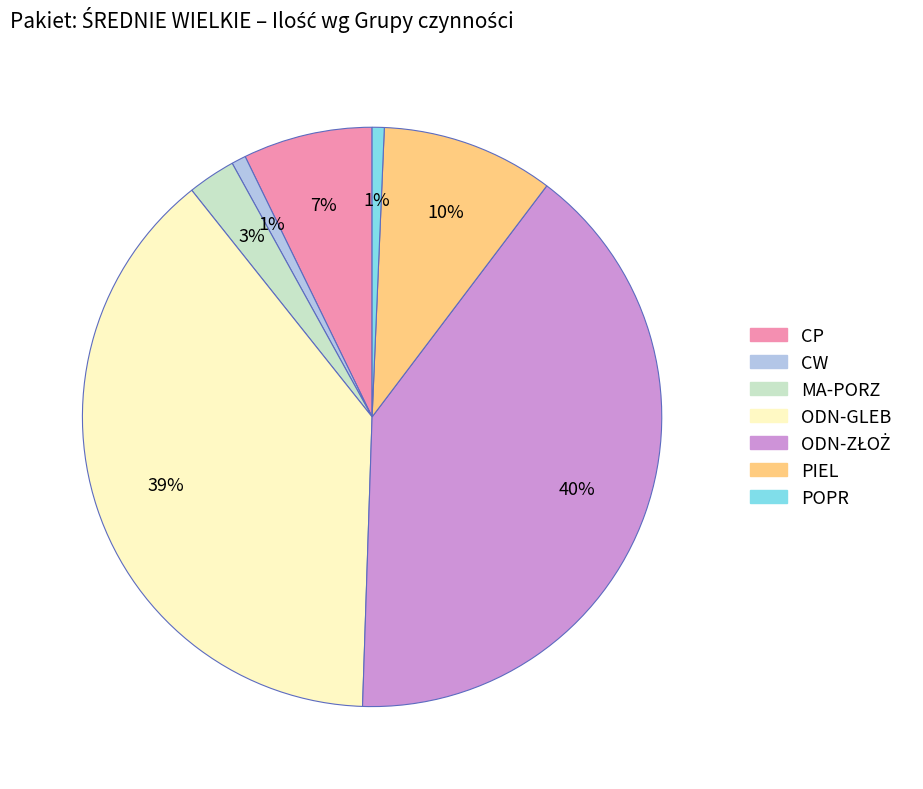

What is the ratio of the value at MA-PORZ to the value at PIEL?

0.3